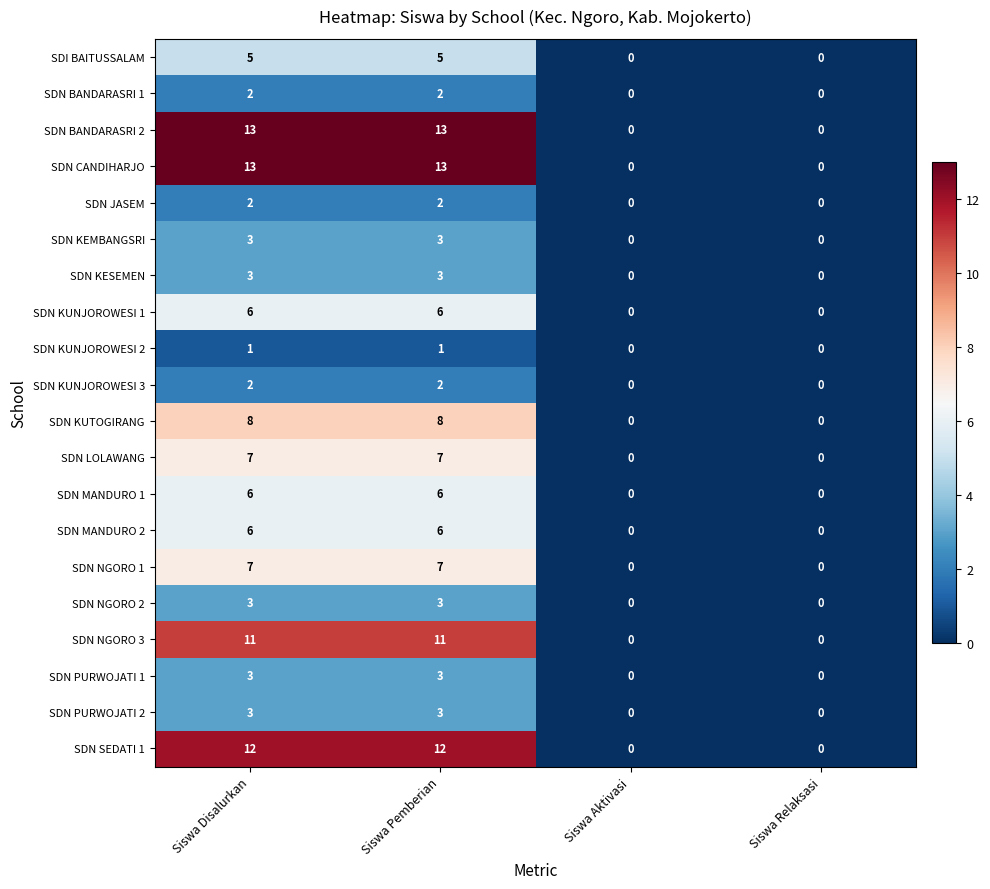

What is the difference between the second highest and minimum values in the SDN CANDIHARJO series?

13